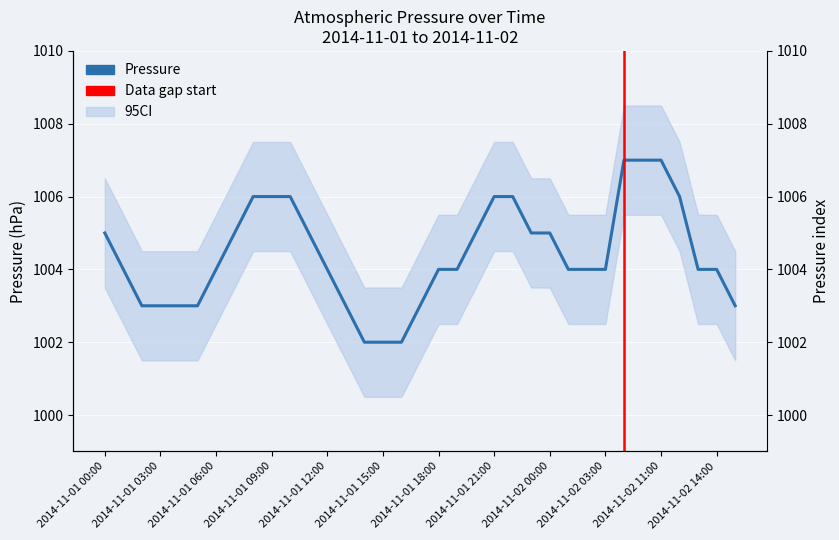

What is the smallest value displayed?

1002